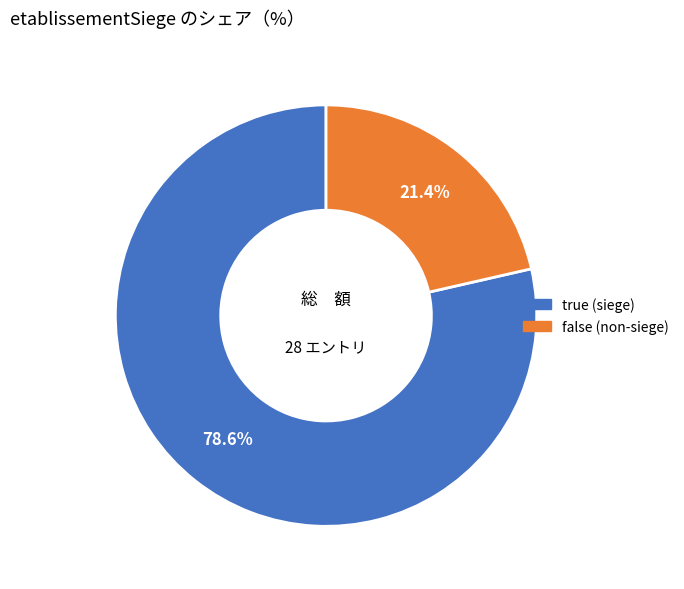

What is the majority slice?

true